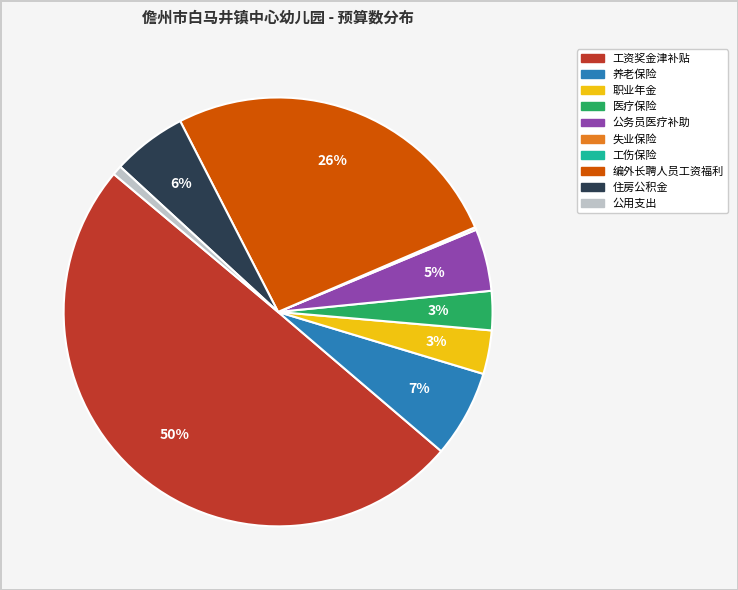

Which category has the biggest portion of the pie?

工资奖金津补贴